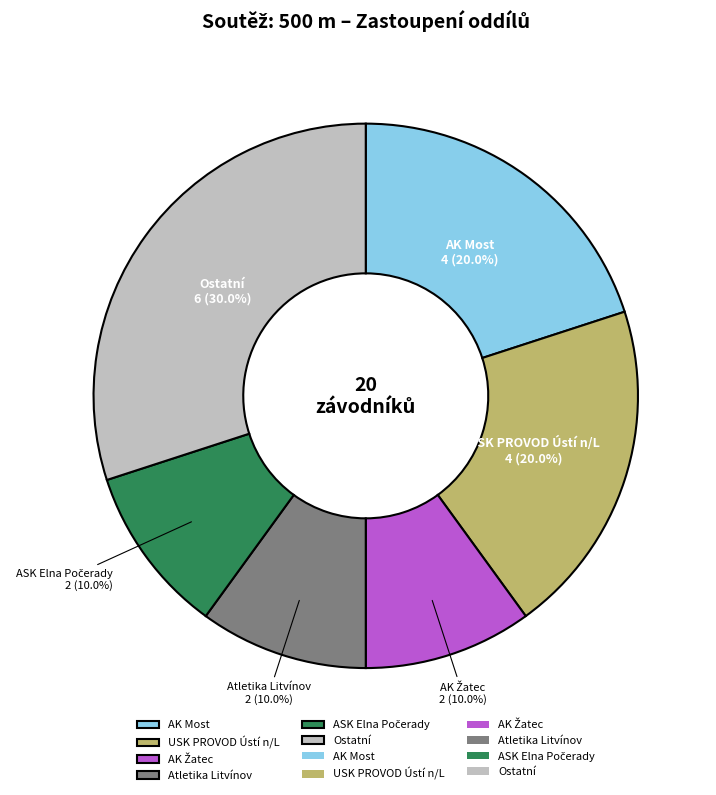

How many slices are in this pie chart?

6